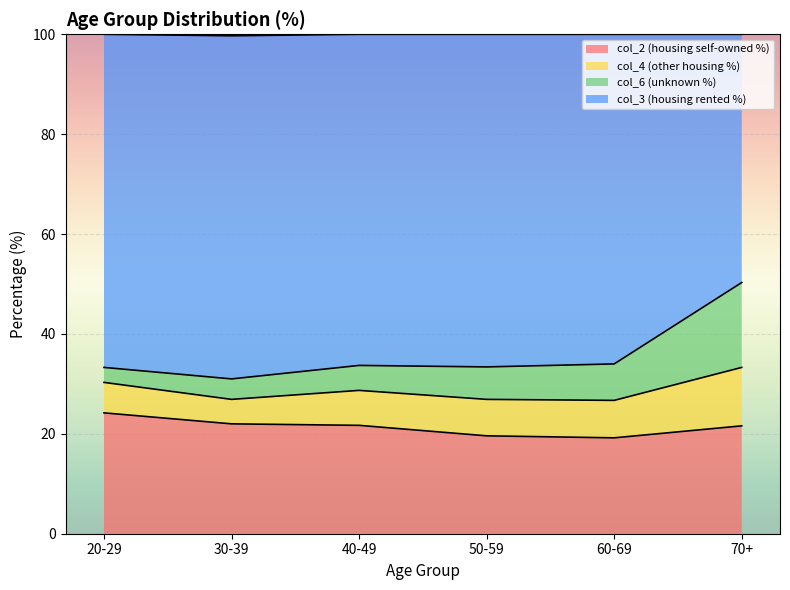

What is the total value across all series at 30-39?

99.7